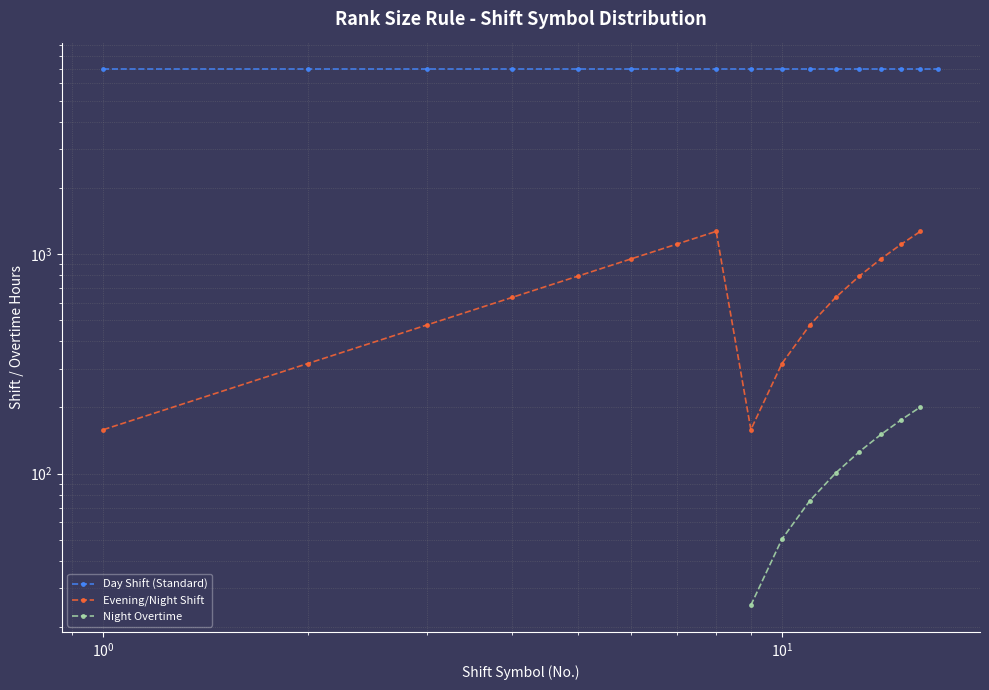

Is the value of Night Overtime at 10 greater than the value of Evening/Night Shift at $\mathdefault{10^{0}}$?

No